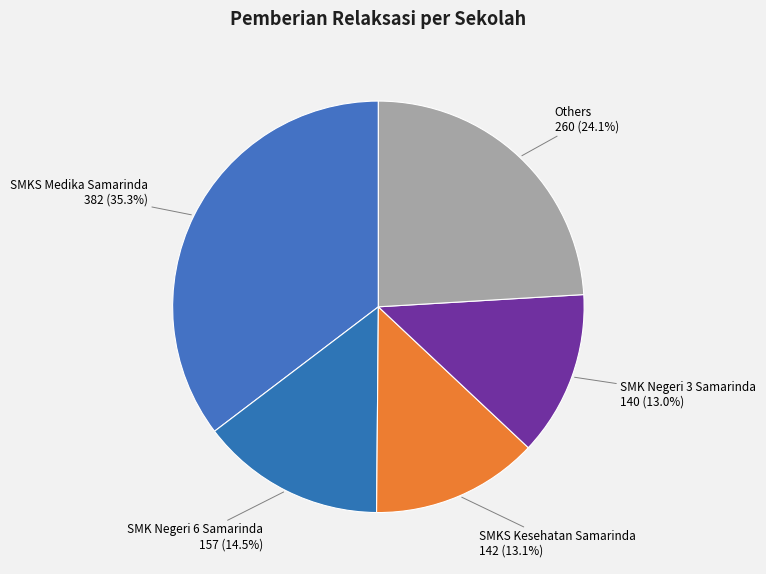

How many slices are in this pie chart?

5